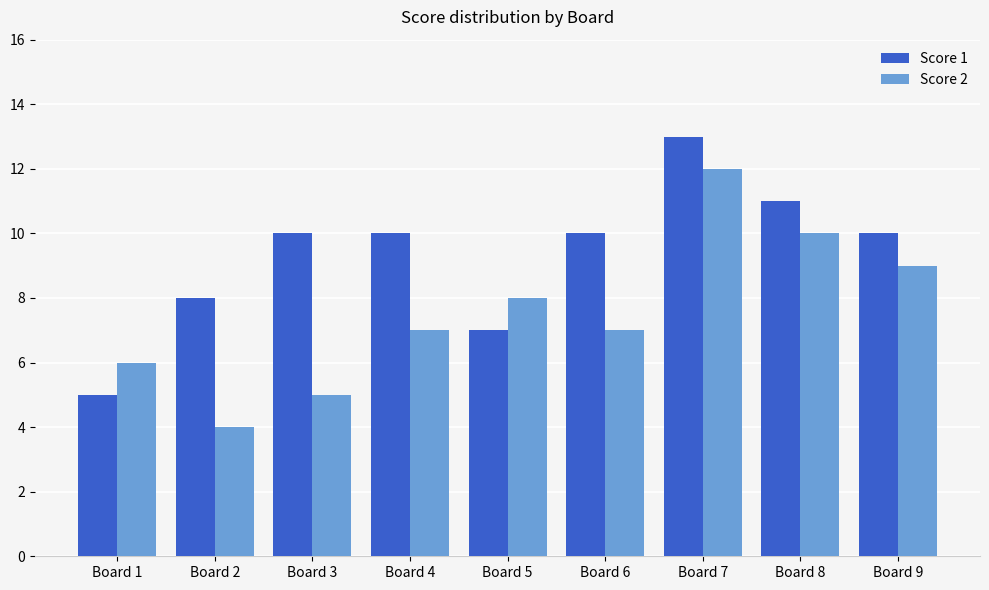

What is the value of the Score 1 bar at the 9th from the left?

10